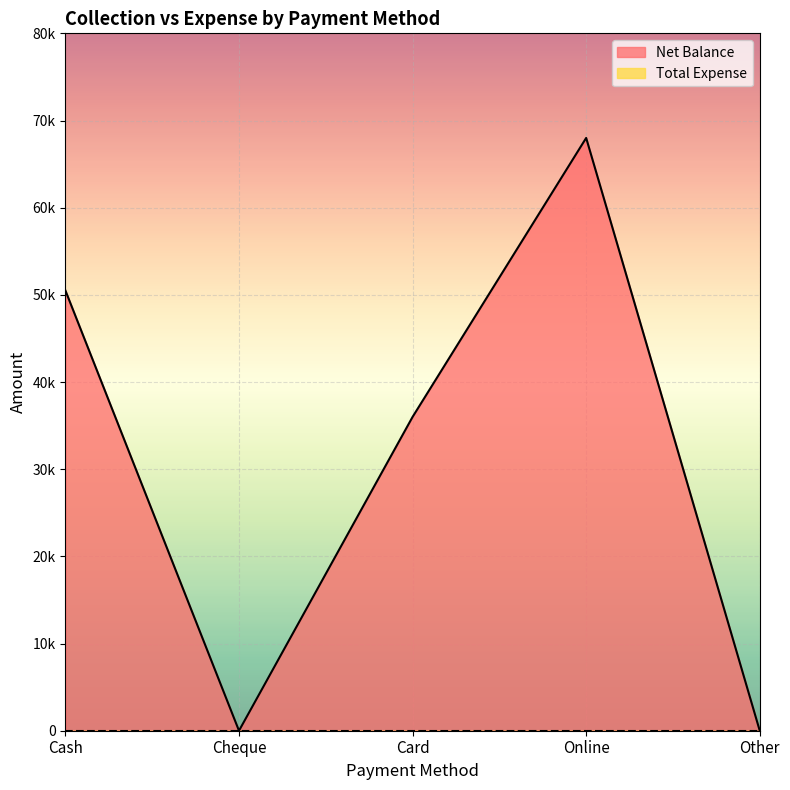

How many points are higher than both their immediate neighbors (excluding endpoints)?

1